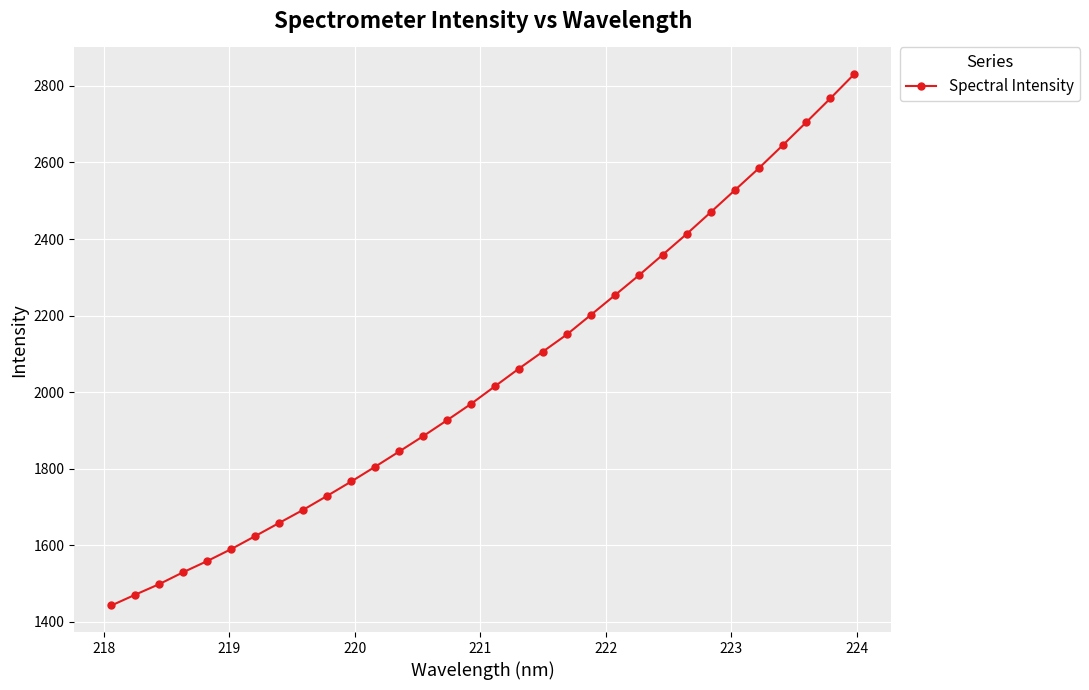

How many data points does each series have?

32